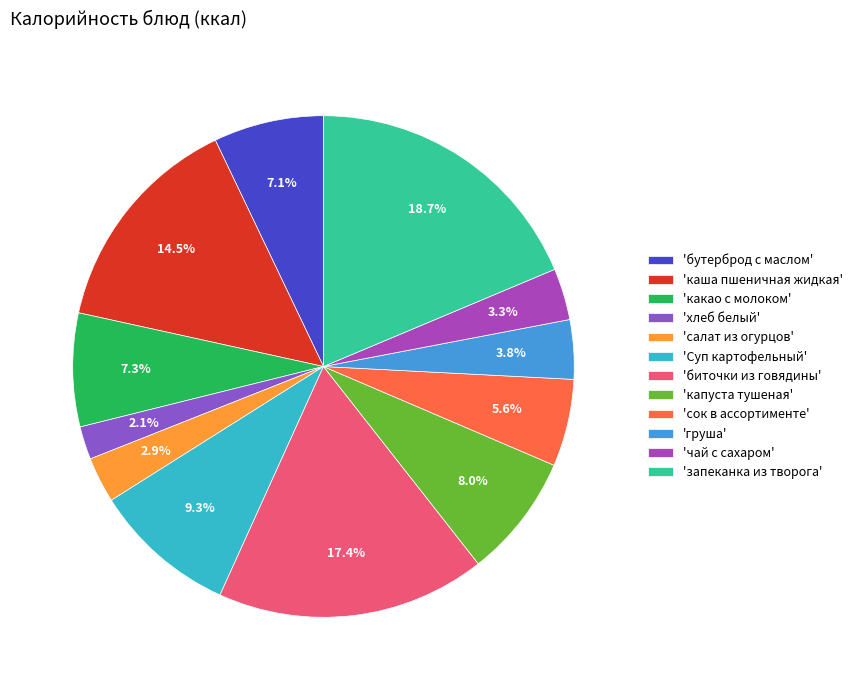

Which category has the smallest portion of the pie?

'хлеб белый'